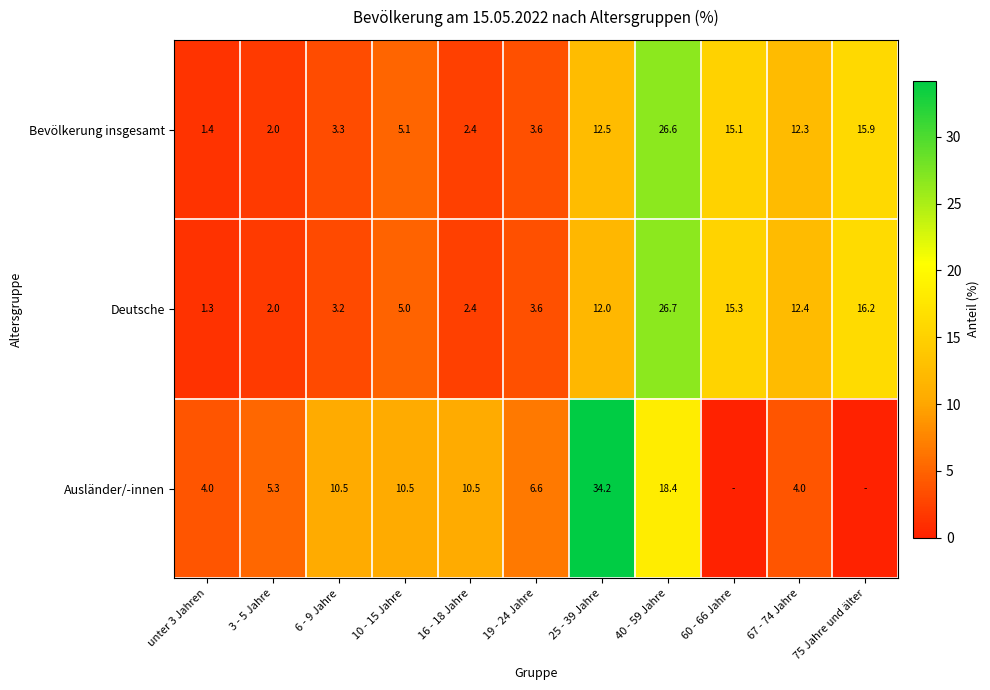

What is the spread (max minus min) of values at 67 - 74 Jahre?

8.4